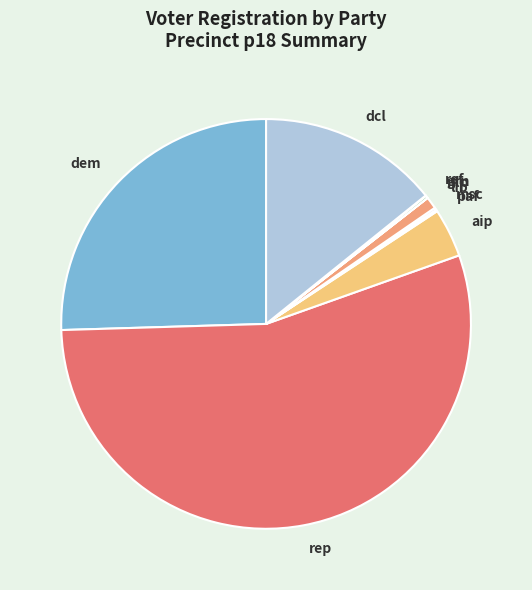

Is the sum of rep and lib greater than half?

Yes